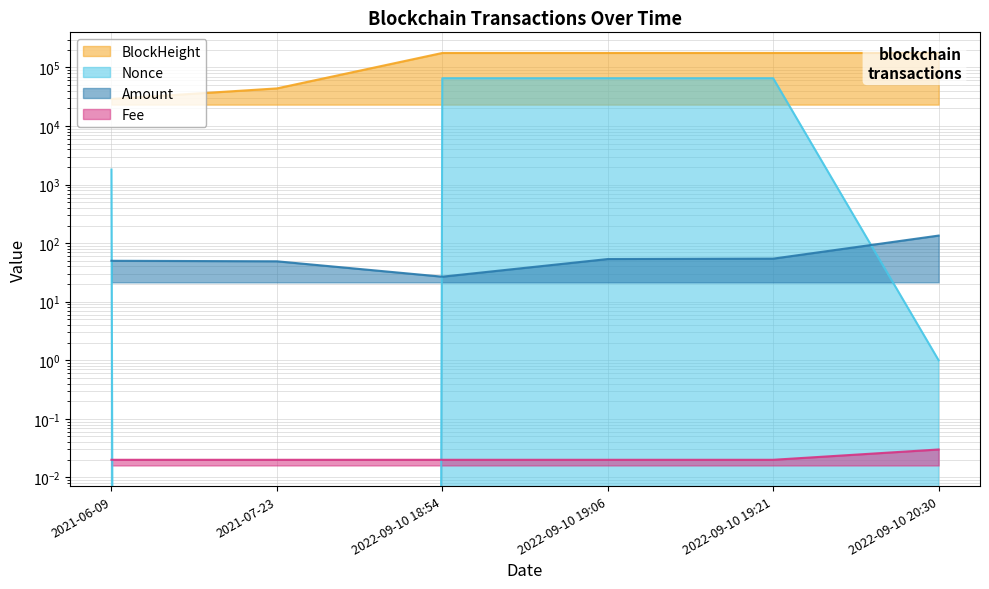

Reading left to right, list all the values displayed in this chart.

BlockHeight: 2021-06-09=28964.0	2021-07-23=43877.0	2022-09-10 18:54=176725.0	2022-09-10 19:06=176727.0	2022-09-10 19:21=176731.0	2022-09-10 20:30=176745.0
Nonce: 2021-06-09=1807.0	2021-07-23=0.0	2022-09-10 18:54=65312.0	2022-09-10 19:06=65314.0	2022-09-10 19:21=65315.0	2022-09-10 20:30=1.0
Amount: 2021-06-09=50.0	2021-07-23=49.0	2022-09-10 18:54=26.8	2022-09-10 19:06=53.6	2022-09-10 19:21=54.4	2022-09-10 20:30=134.7
Fee: 2021-06-09=0.0	2021-07-23=0.0	2022-09-10 18:54=0.0	2022-09-10 19:06=0.0	2022-09-10 19:21=0.0	2022-09-10 20:30=0.0